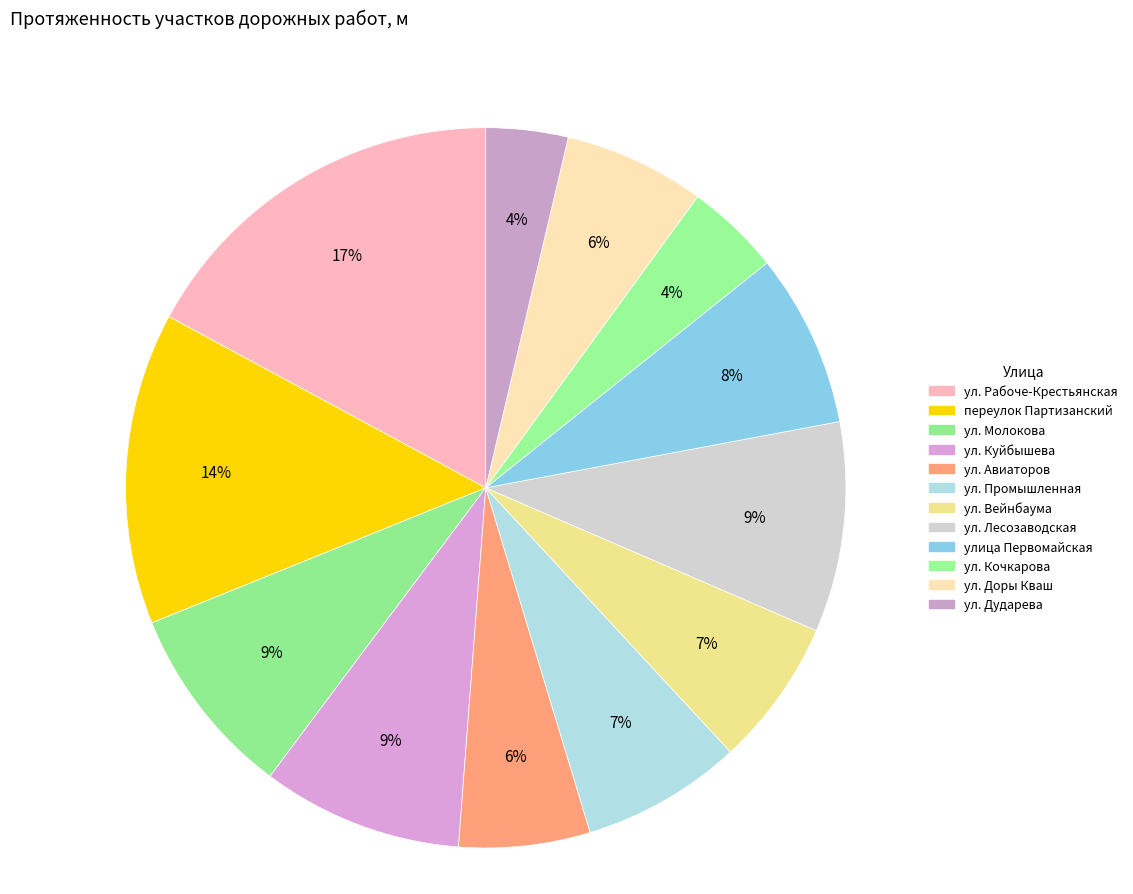

Count the number of slices in the pie.

12